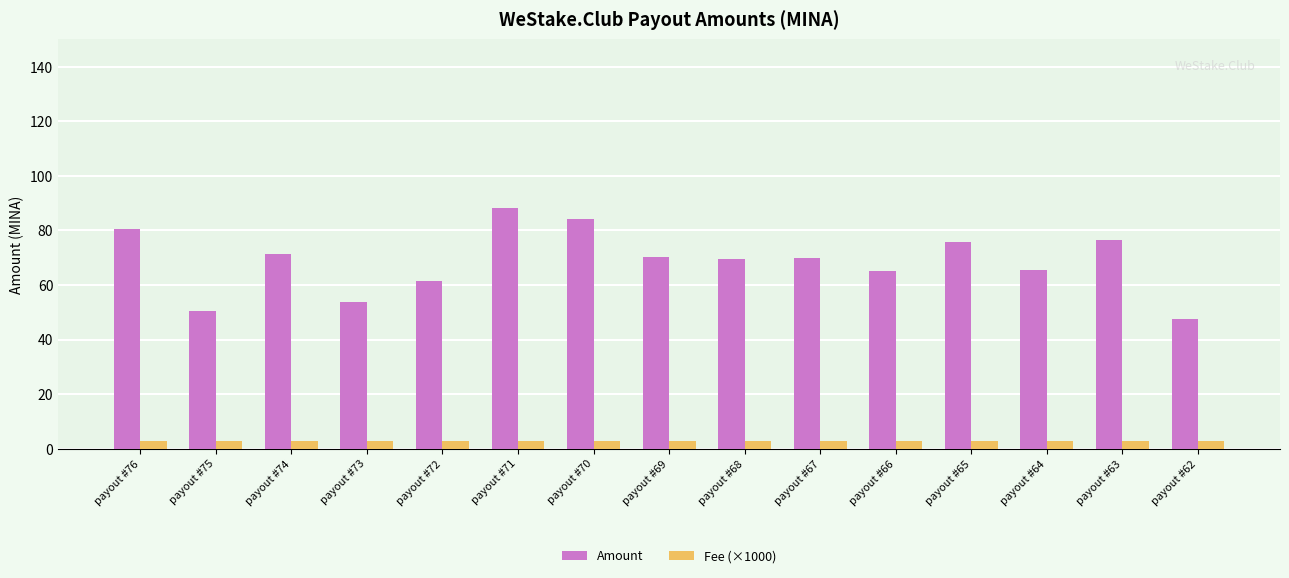

What is the value of the Amount bar at the 4th from the left?

53.9